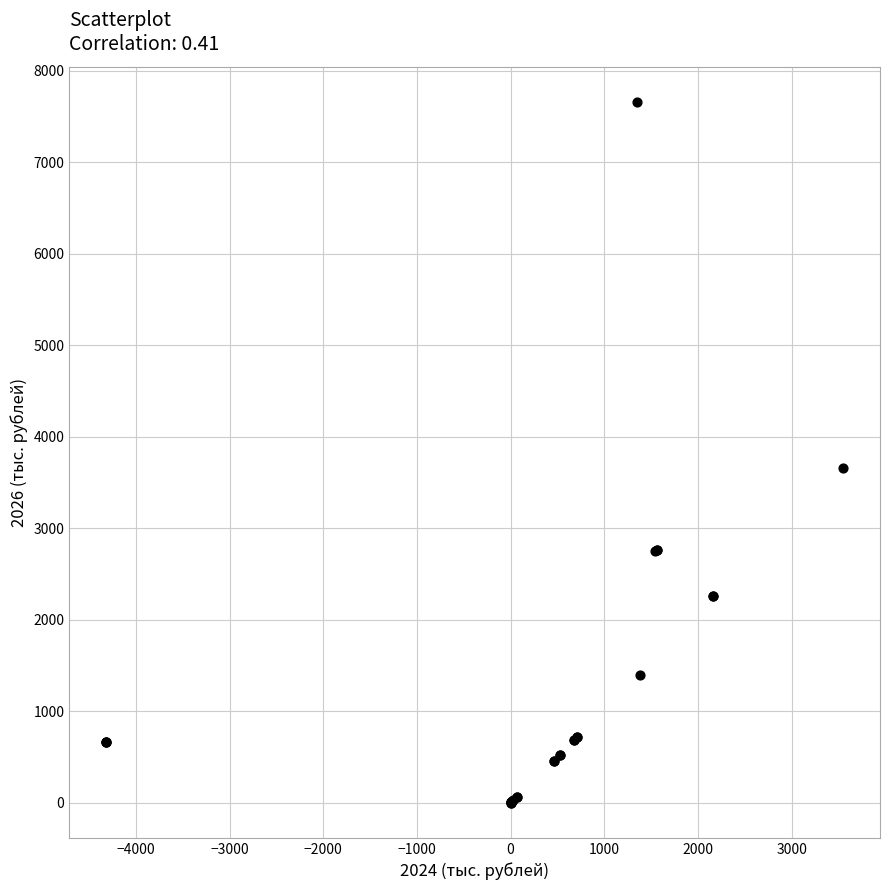

What Y value in the scatter plot is closest to 3830?

3658.0